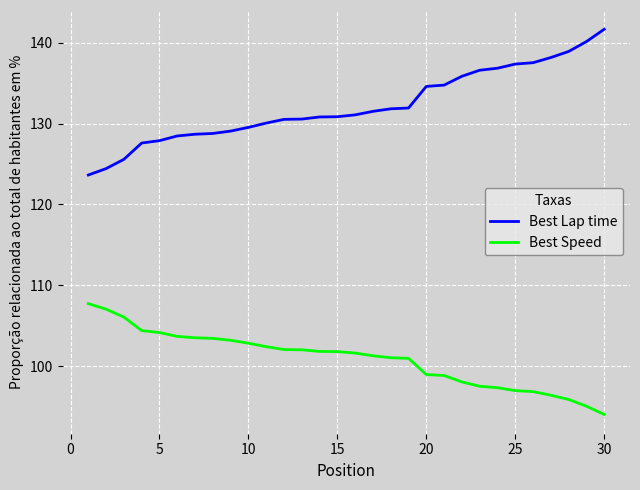

At how many categories does at least one series exceed 105?

30